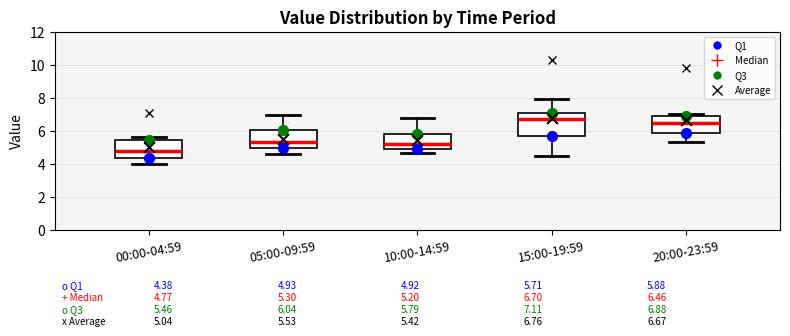

Which box has the lowest median line?

00:00-04:59